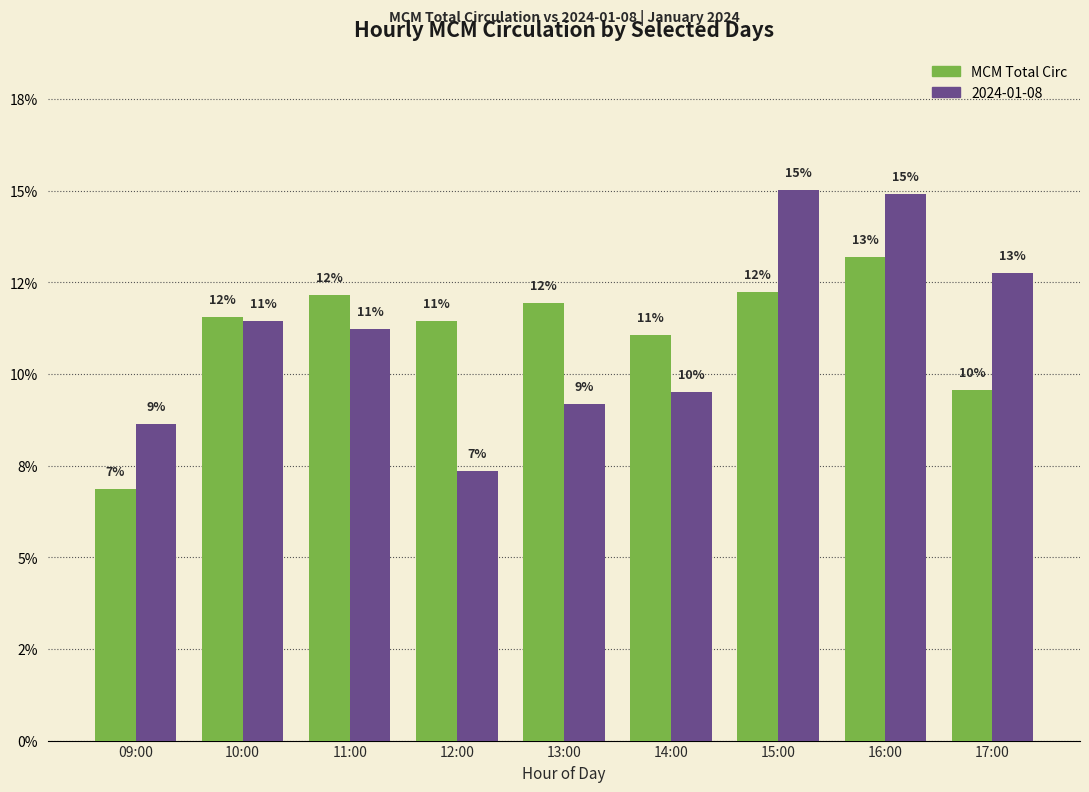

At which category does the chart reach its minimum across all series?

09:00